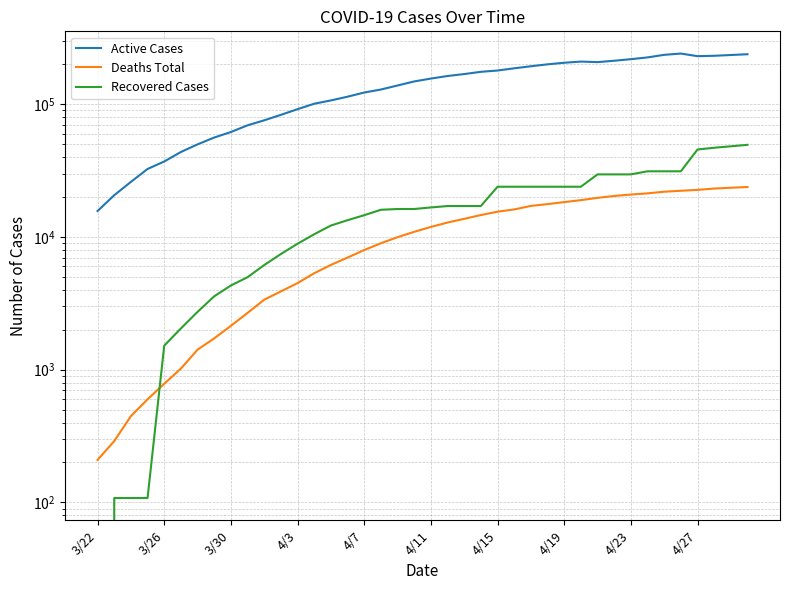

What is the spread (max minus min) of values at 10?

72207